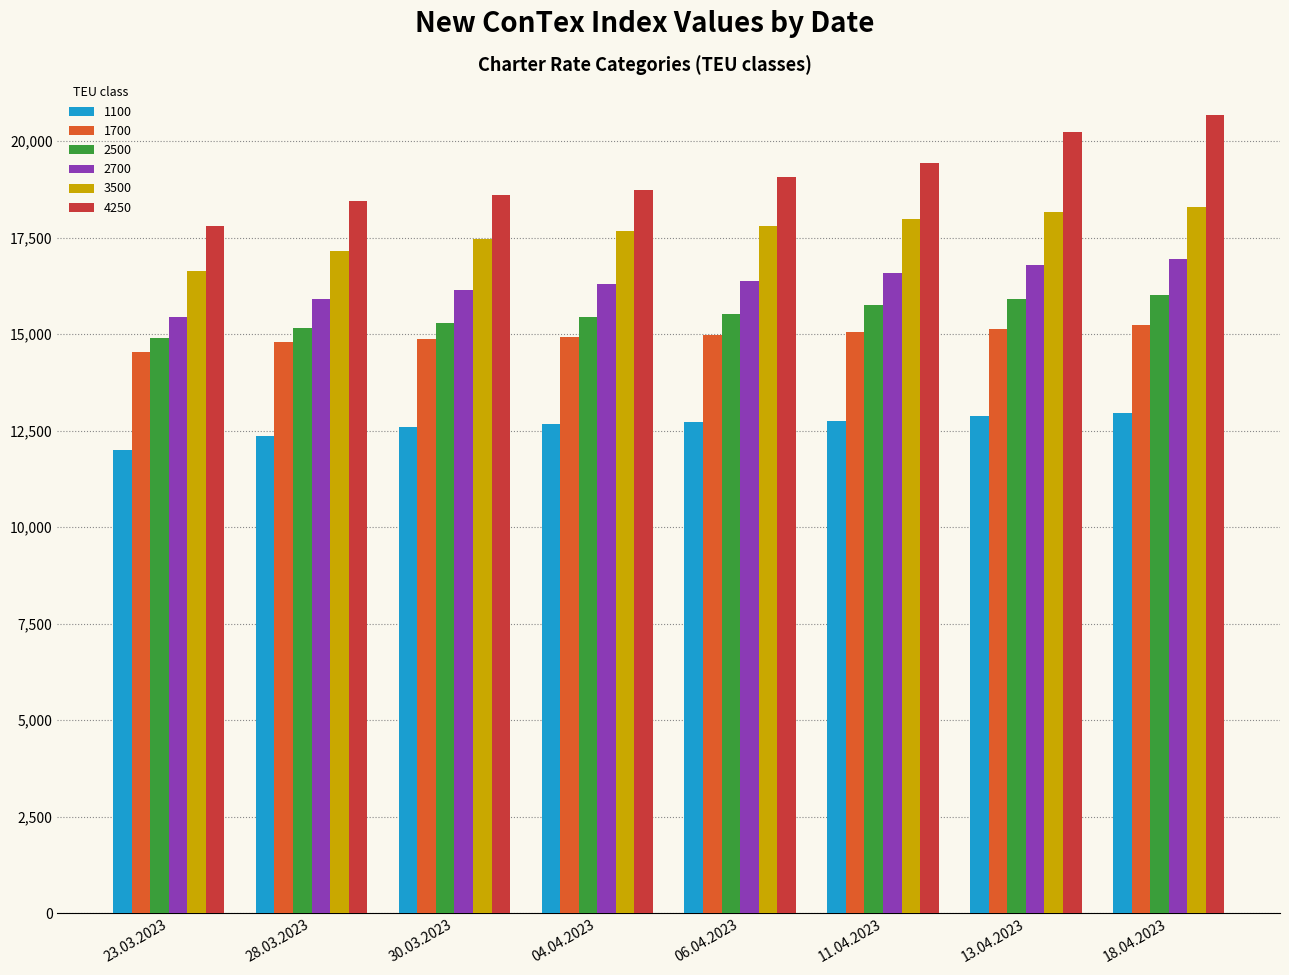

Which series has the widest spread of values?

4250